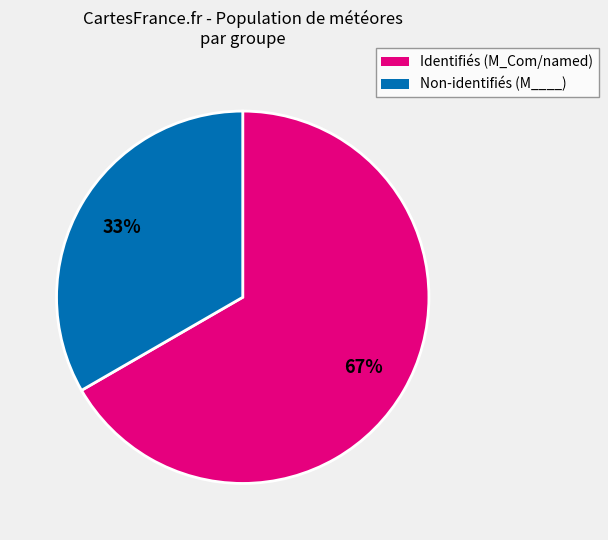

Is there any slice that represents more than half of the pie?

Yes